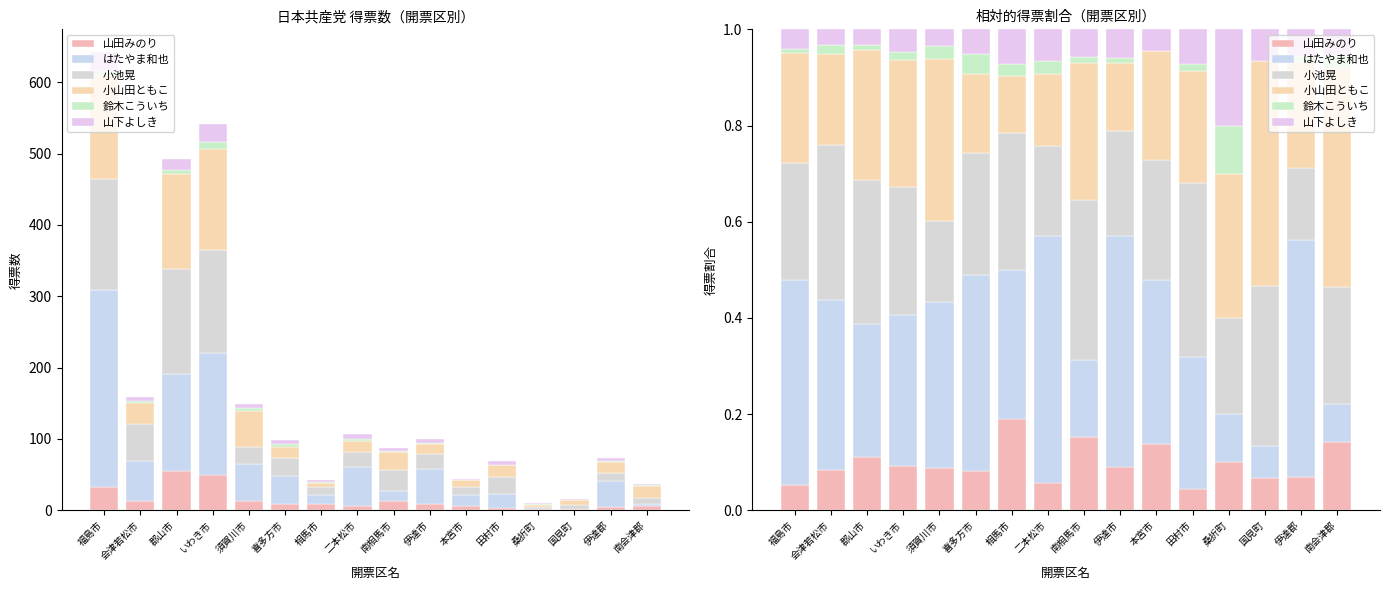

What is the difference between the second highest and second lowest values in the 山田みのり series?

0.1